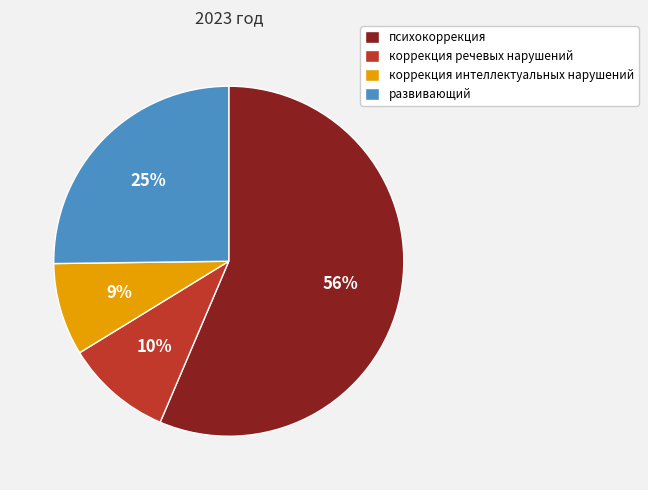

True or false: психокоррекция accounts for 66% of the total.

False